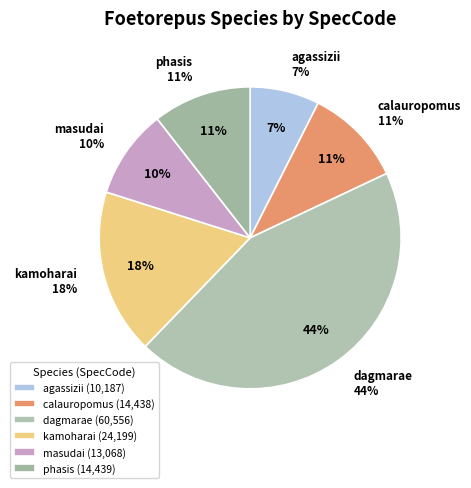

True or false: calauropomus accounts for 11% of the total.

True